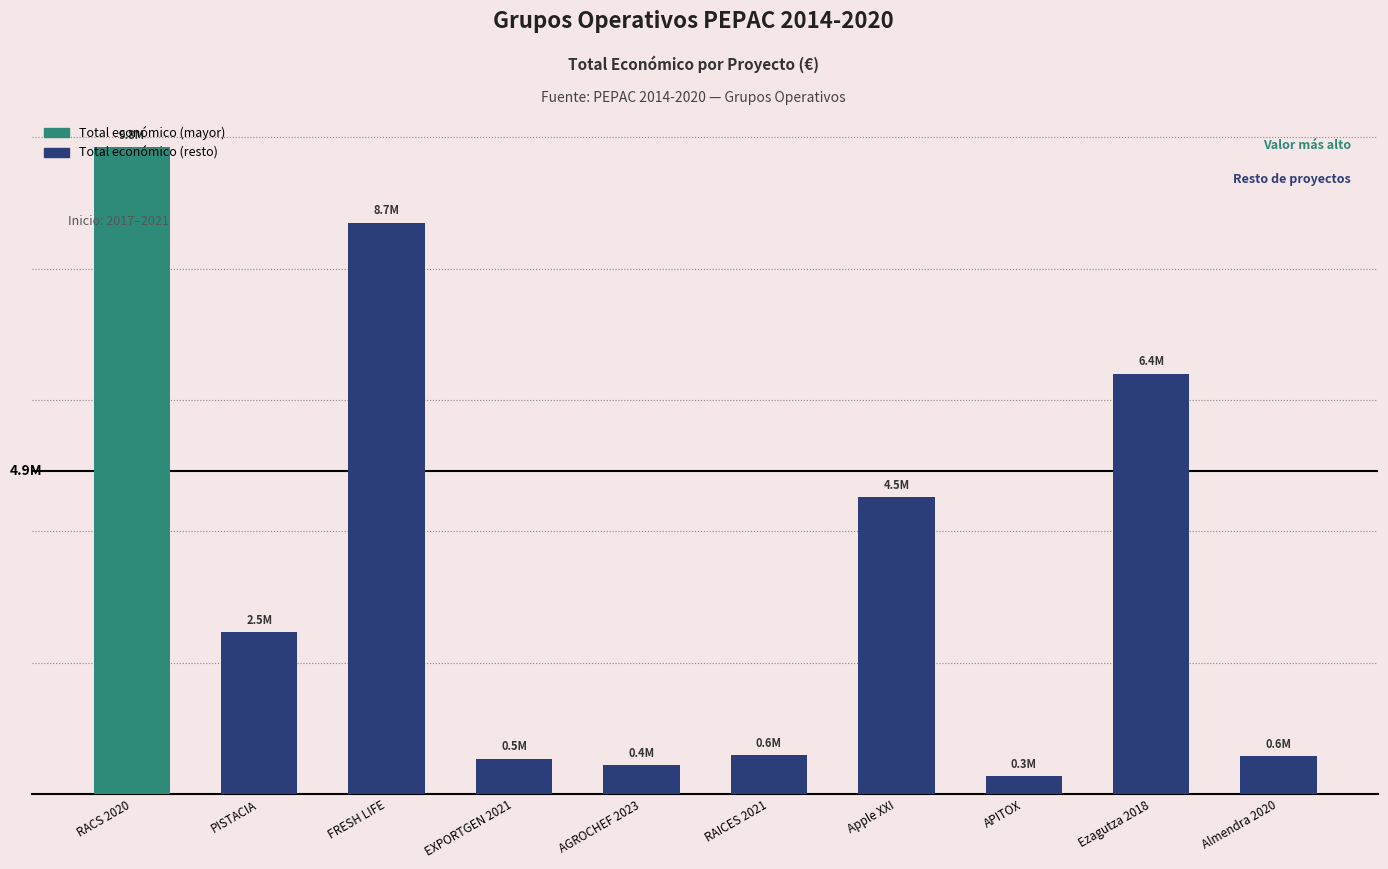

Are the bars horizontal?

No